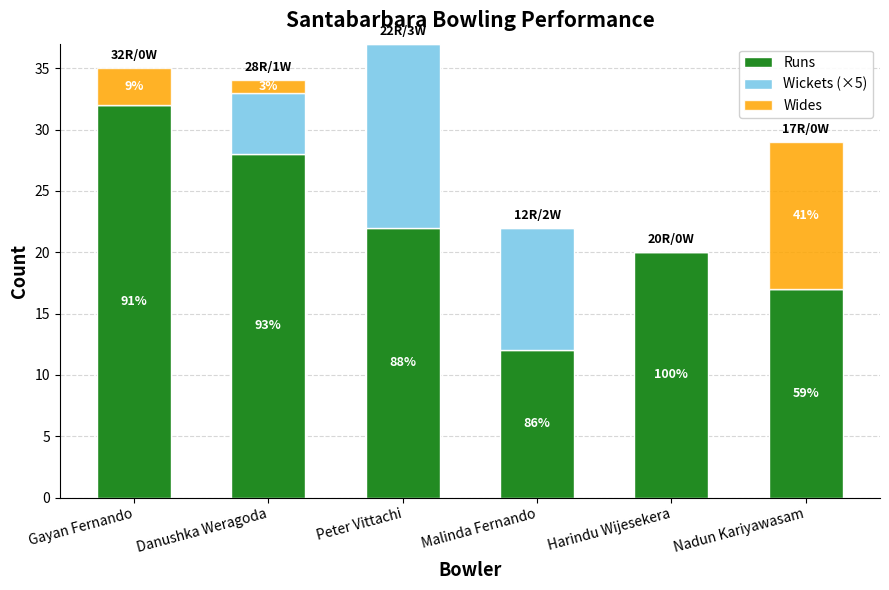

At how many categories does at least one series exceed 15?

5